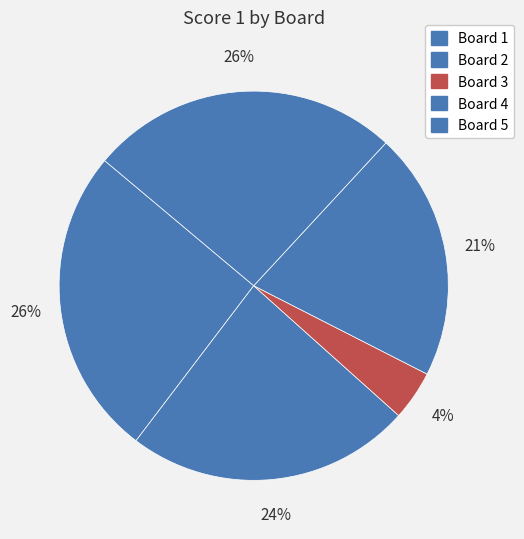

Is the sum of Board 5 and Board 3 greater than half?

No